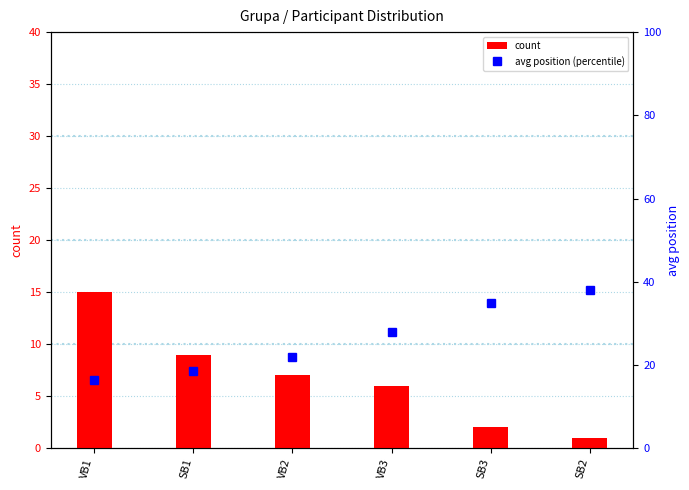

Which category has the lowest value in the count series?

SB2